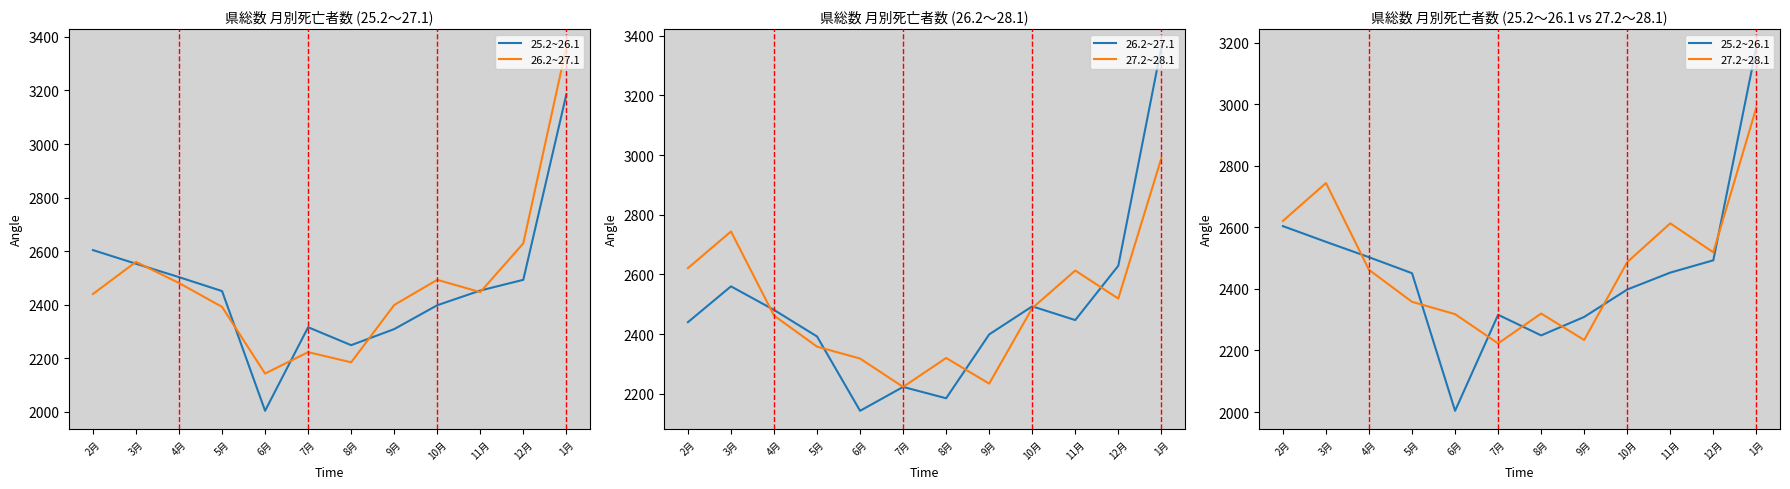

What is the difference between the 26.2~27.1 values at 5月 and 12月?

237